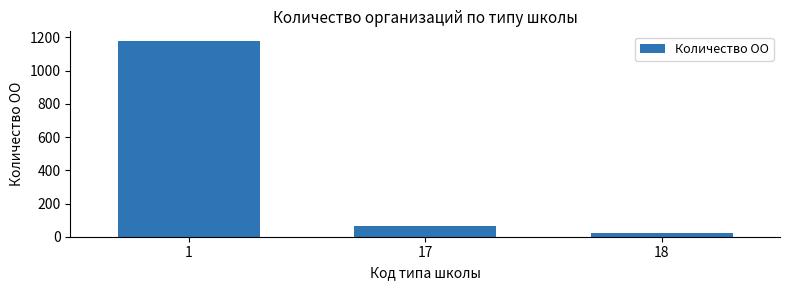

What is the sum of all values?

1262